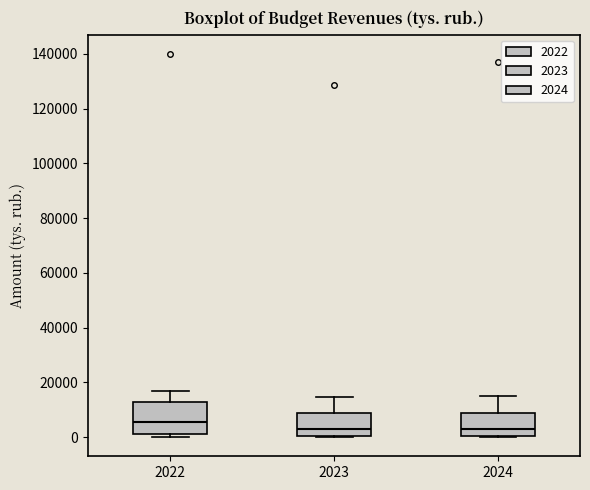

Reading left to right, read every box against the y-axis: the position of its median line, the range the box covers, and the ends of its whiskers. The values are not printed on the chart, so give them approximately, as read against the axis.

2022: median 6000, box 2000 to 12000, whiskers 0 to 18000
2023: median 4000, box 0 to 8000, whiskers 0 to 14000
2024: median 4000, box 0 to 8000, whiskers 0 to 16000